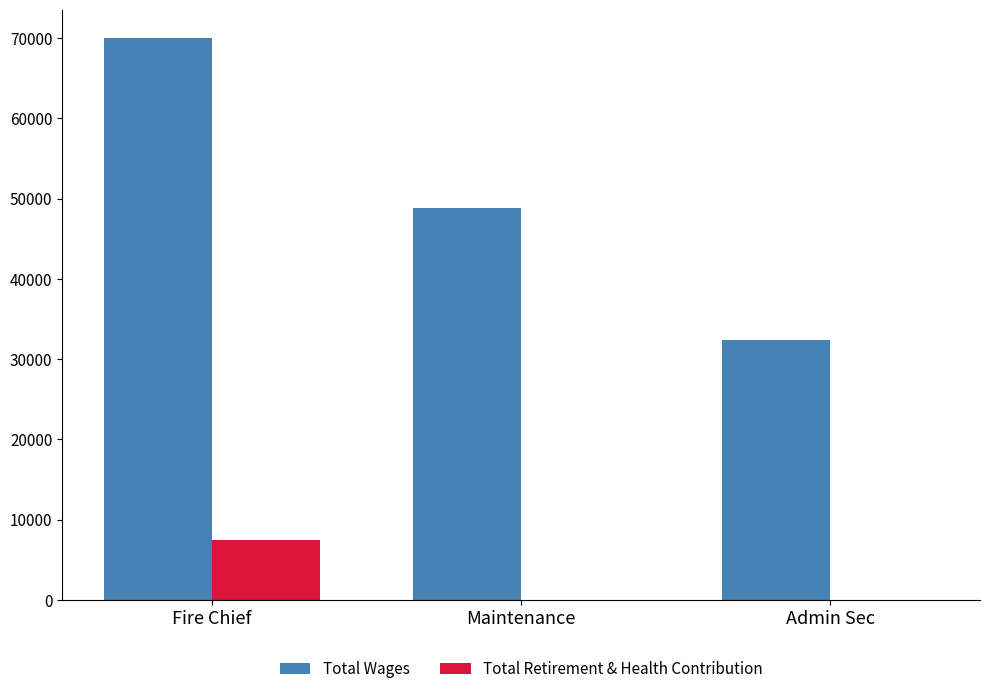

Which series has the largest total across all categories?

Total Wages